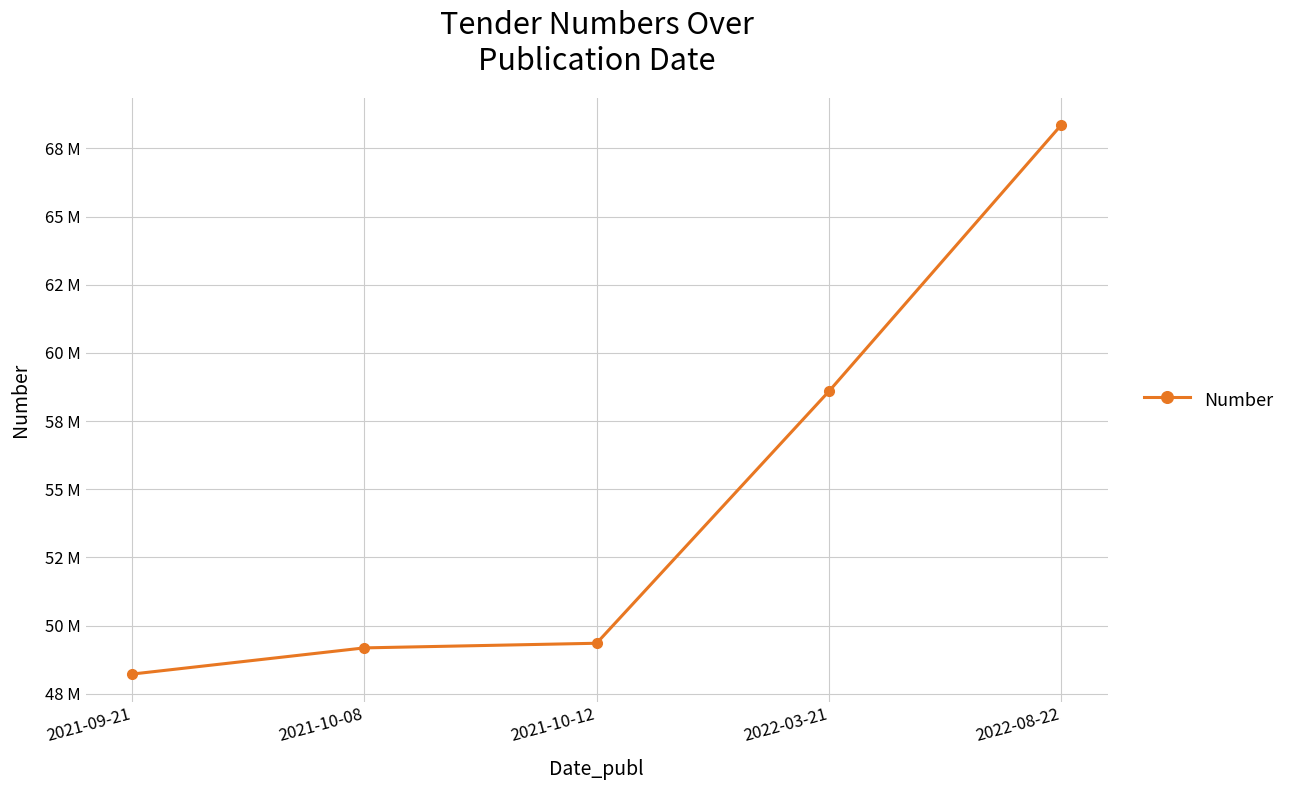

Which category has the lowest value across all series?

2021-09-21